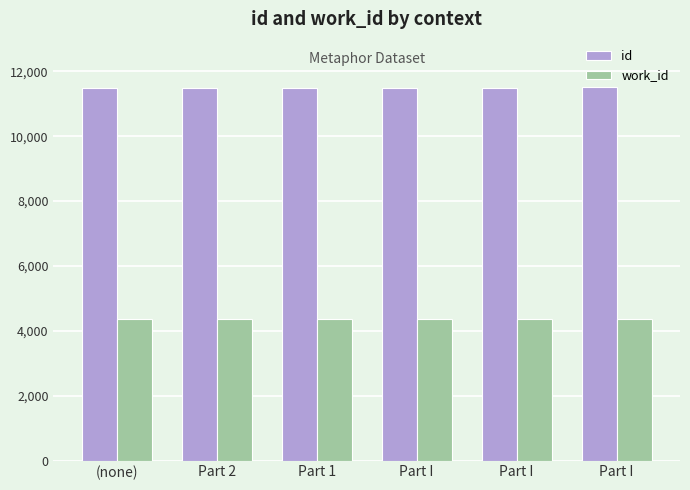

What is the difference between the maximum and minimum values in the id series?

22